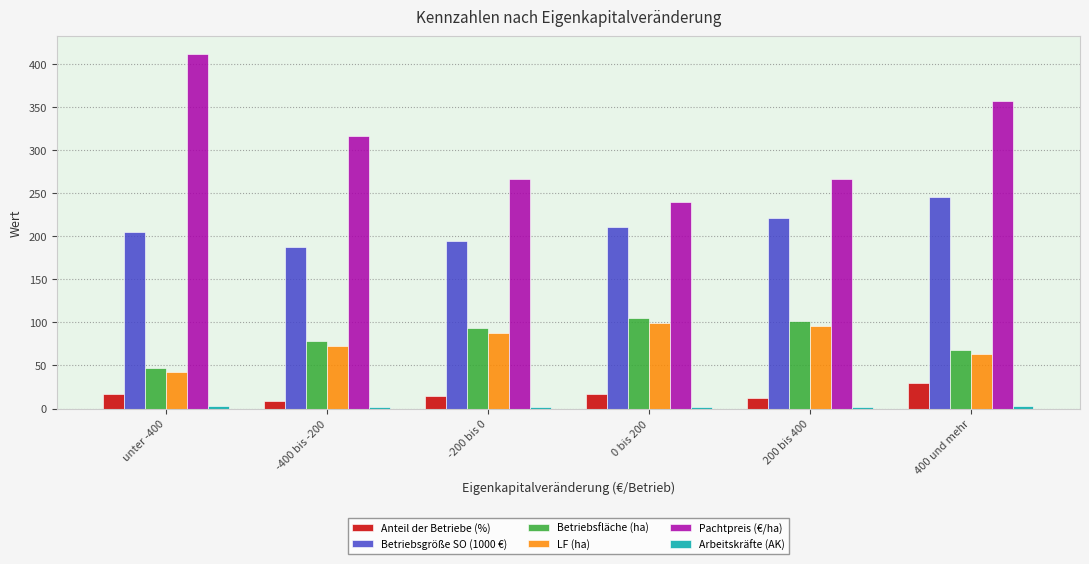

What is the average value of the Anteil der Betriebe (%) series?

16.7